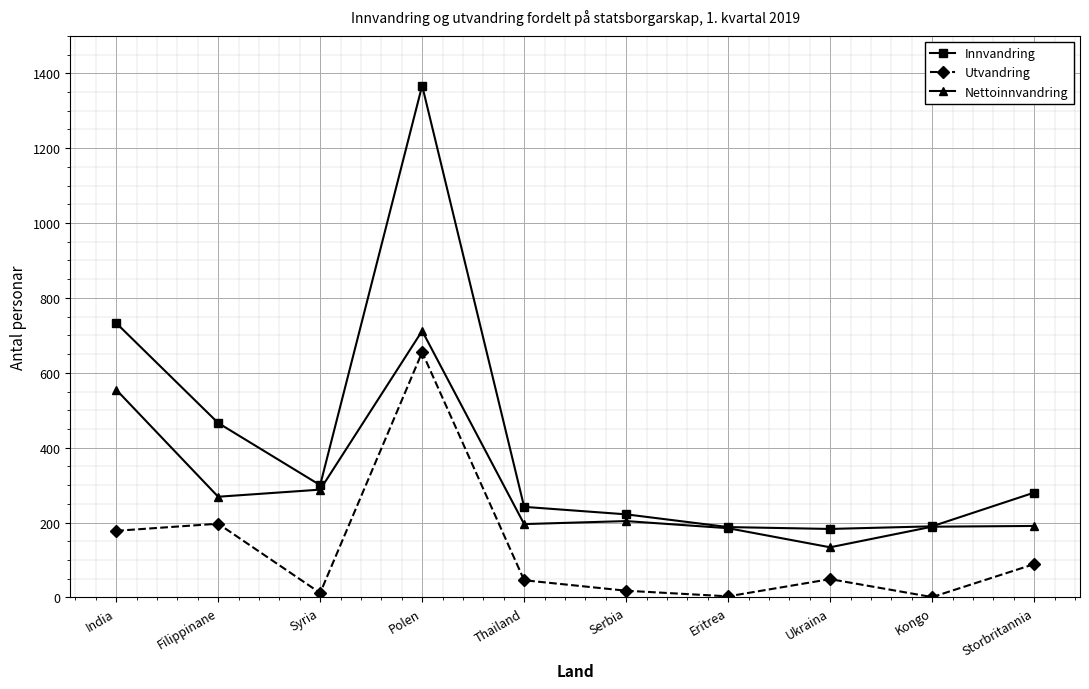

What position from the left is India?

1